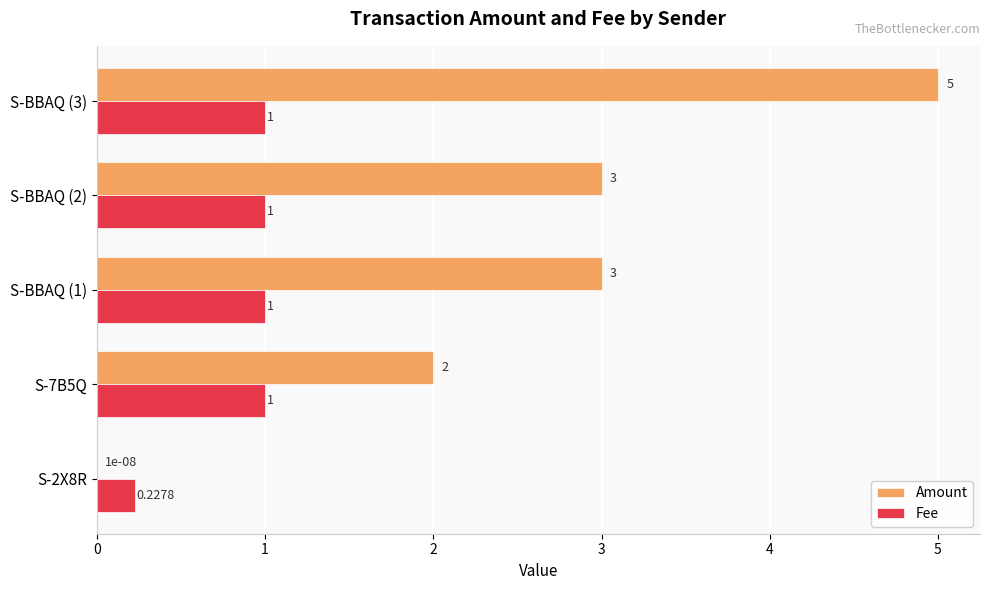

At which category is the sum across all series the highest?

S-BBAQ (3)